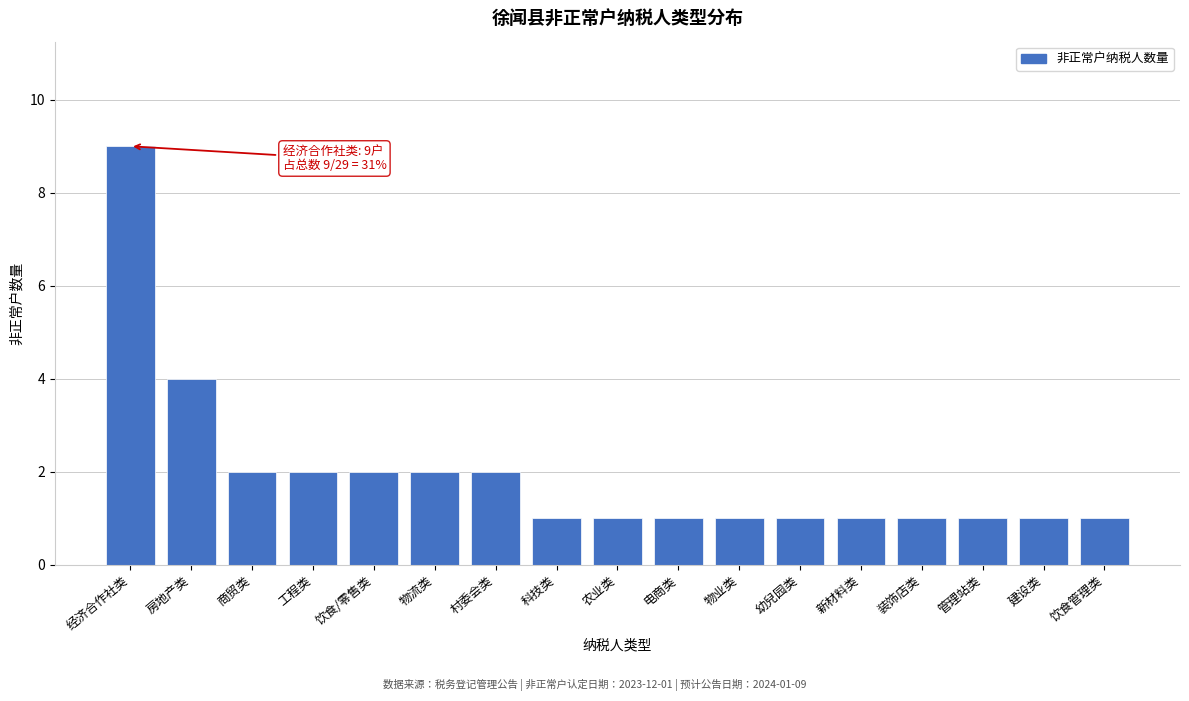

Reading right to left, what are all the values shown in this chart?

饮食管理类=1	建设类=1	管理站类=1	装饰店类=1	新材料类=1	幼兒园类=1	物业类=1	电商类=1	农业类=1	科技类=1	村委会类=2	物流类=2	饮食/零售类=2	工程类=2	商贸类=2	房地产类=4	经济合作社类=9